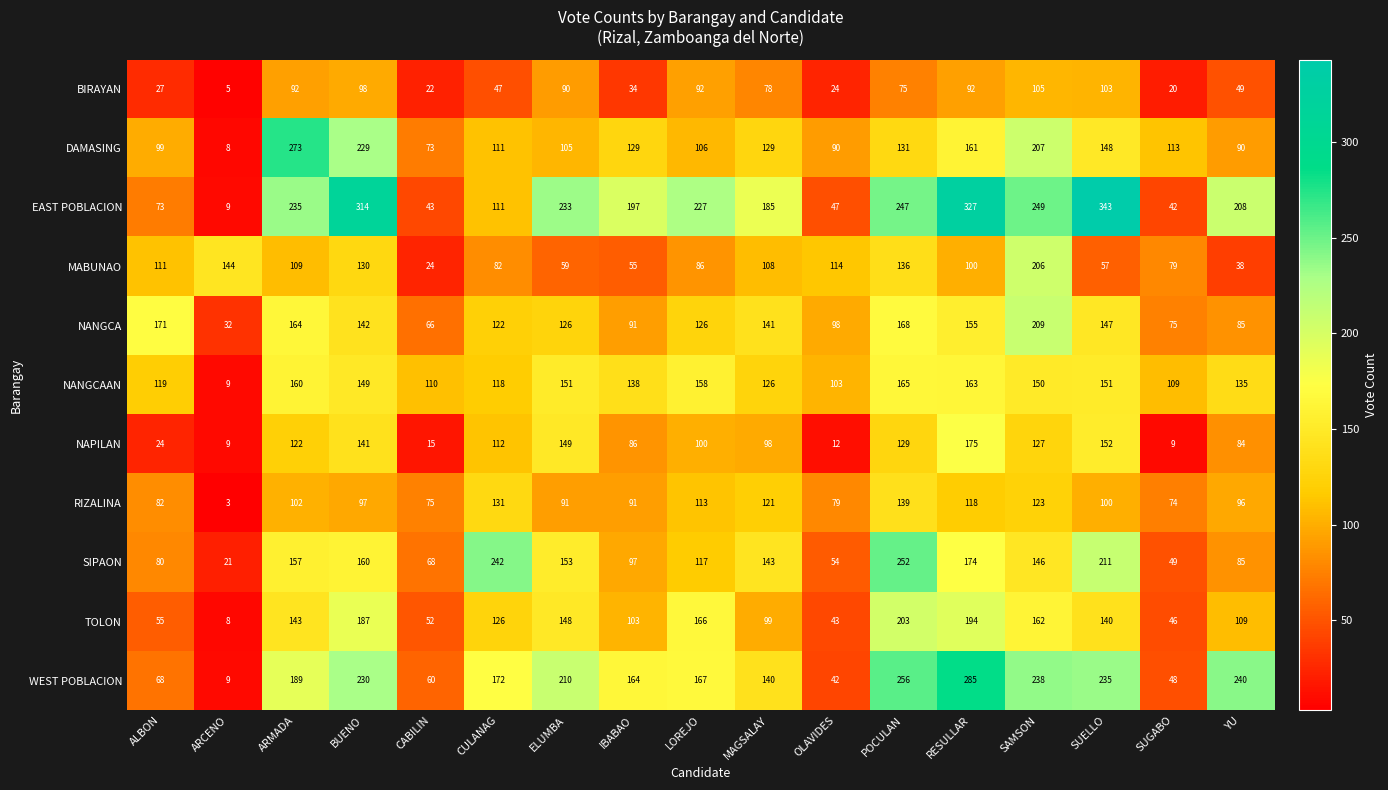

How many categories are shown in the chart?

17